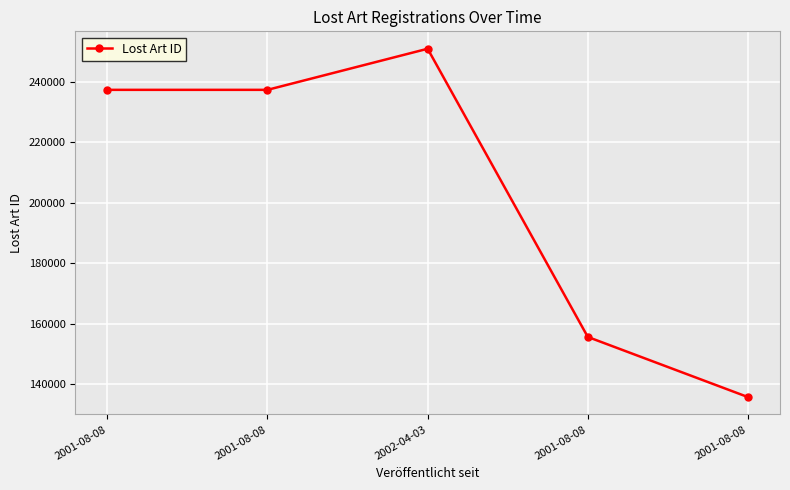

List the labels in order of value, smallest first.

2001-08-08, 2001-08-08, 2001-08-08, 2001-08-08, 2002-04-03